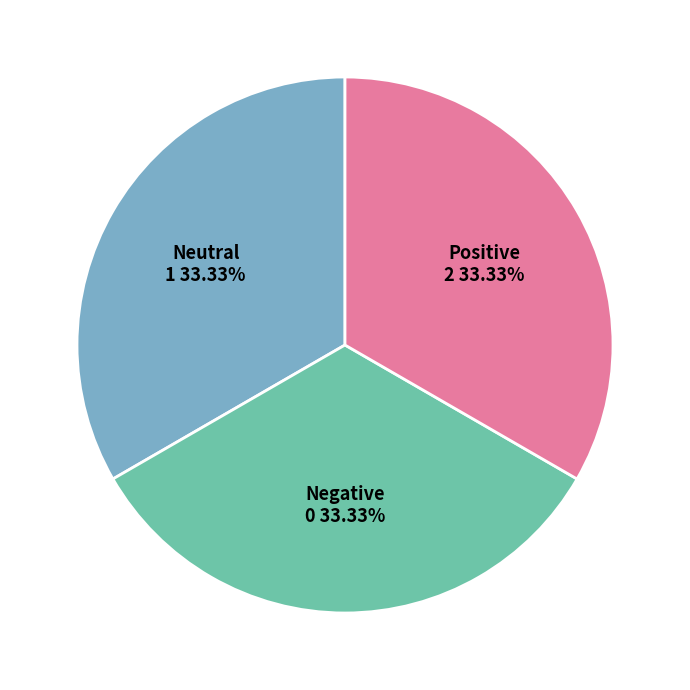

Count the number of slices in the pie.

3